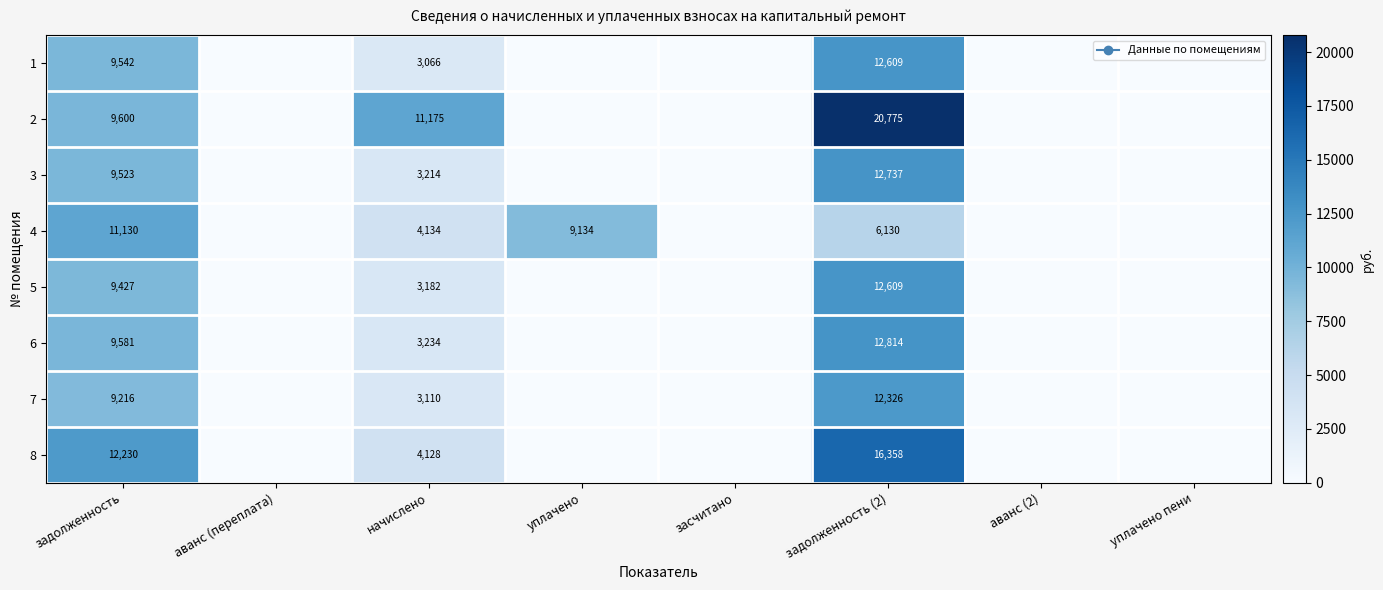

Which label corresponds to the smallest value in the chart?

аванс (переплата)